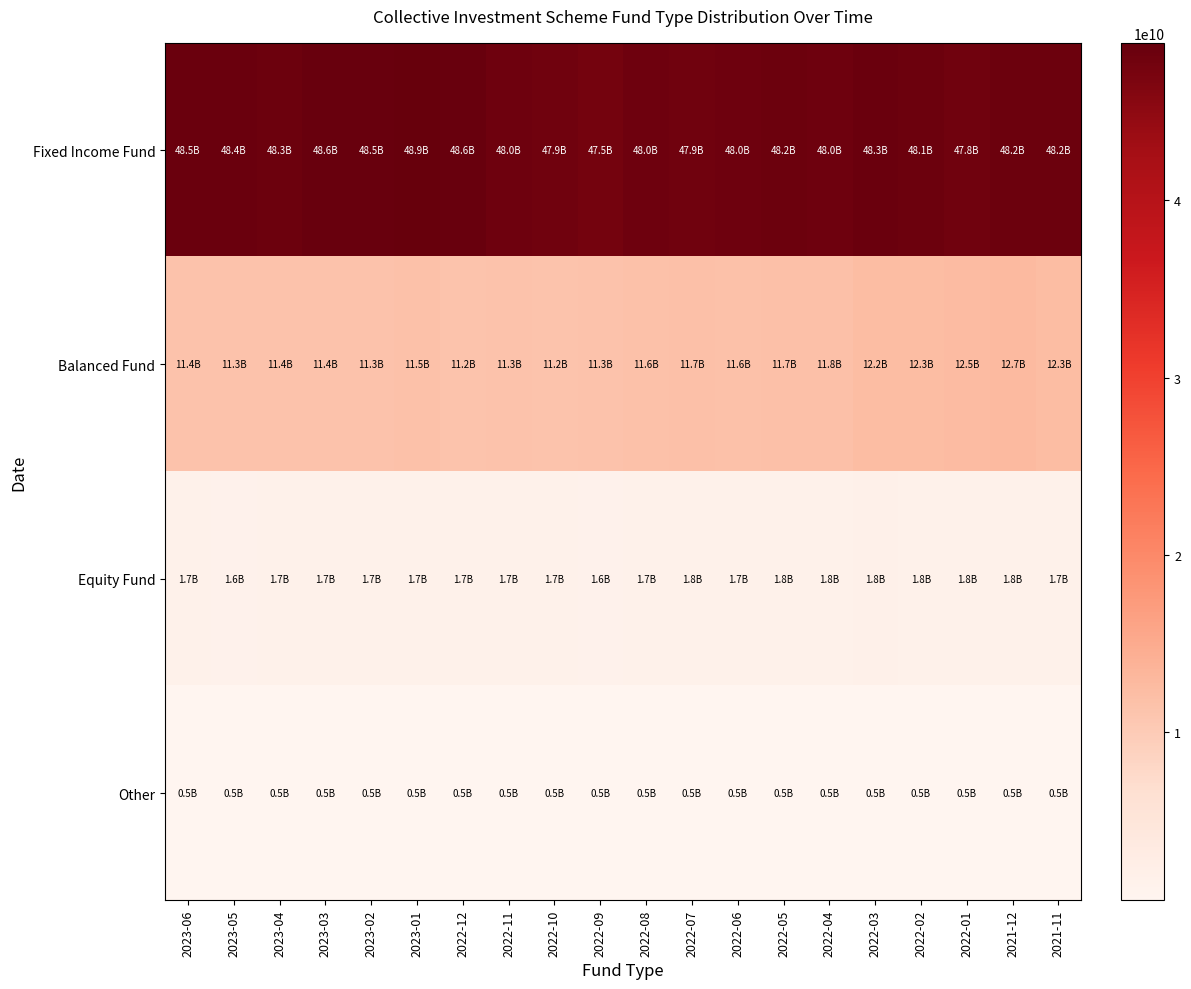

What is the minimum value shown in the chart?

492721404.3